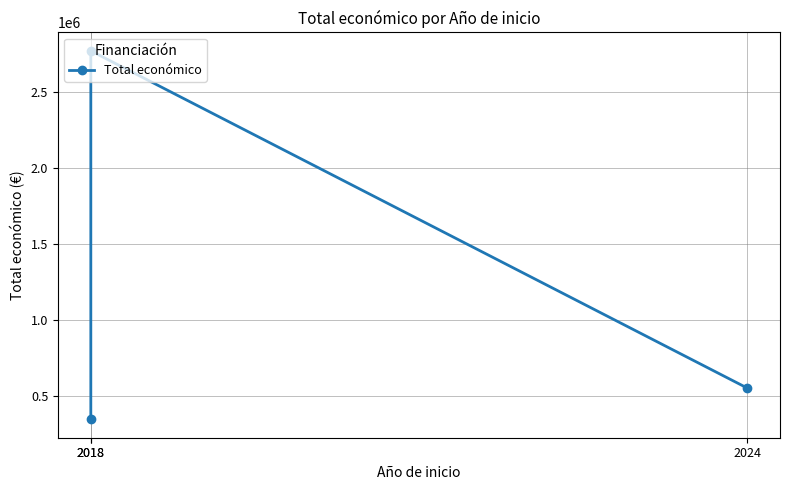

Where does the data first go above 550111?

2018